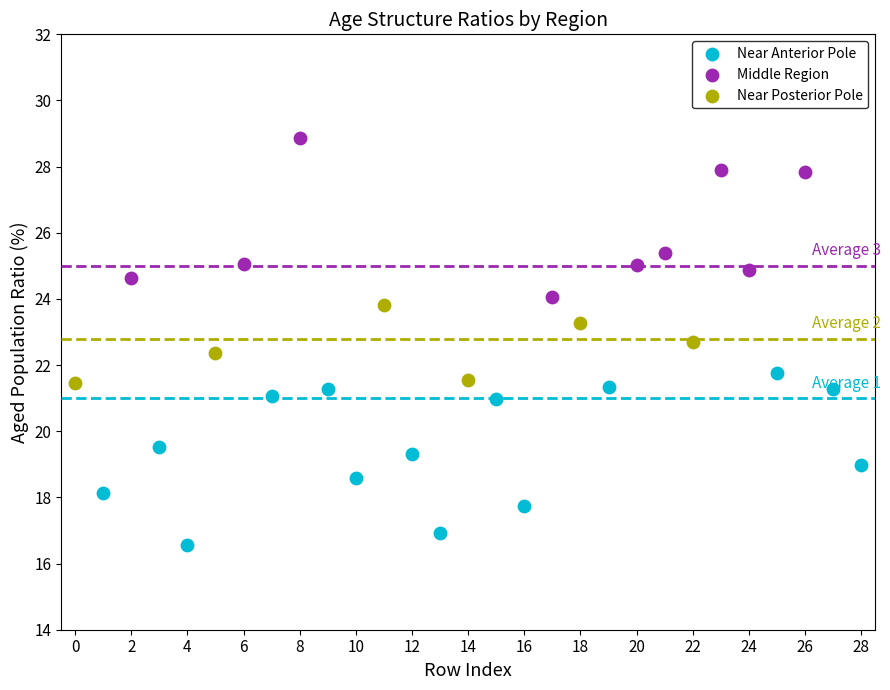

Which series contains the highest Y value?

Middle Region